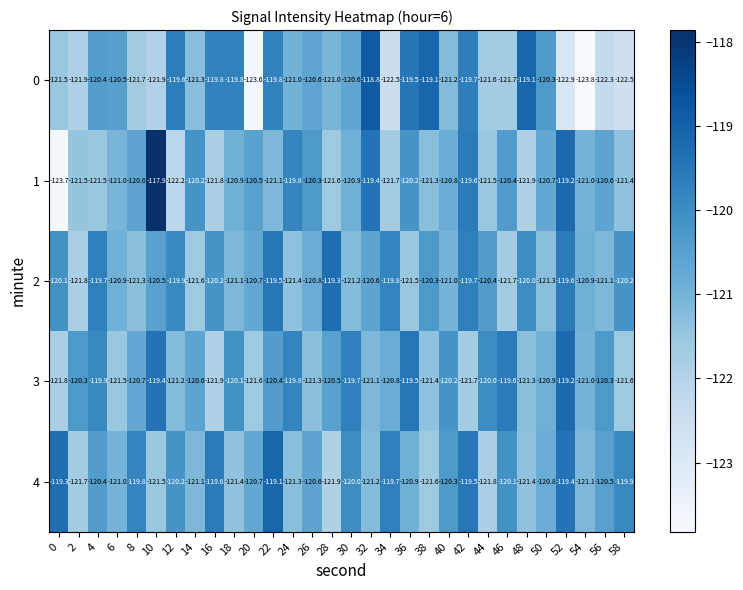

What is the total value across all series at 18?

-603.3